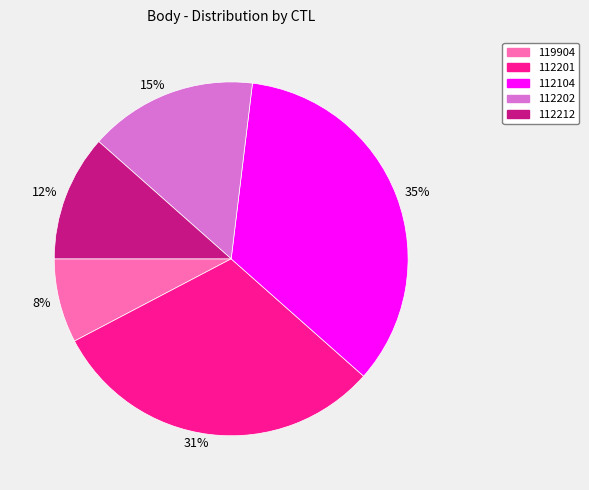

Rank the categories by value from lowest to highest.

119904, 112212, 112202, 112201, 112104